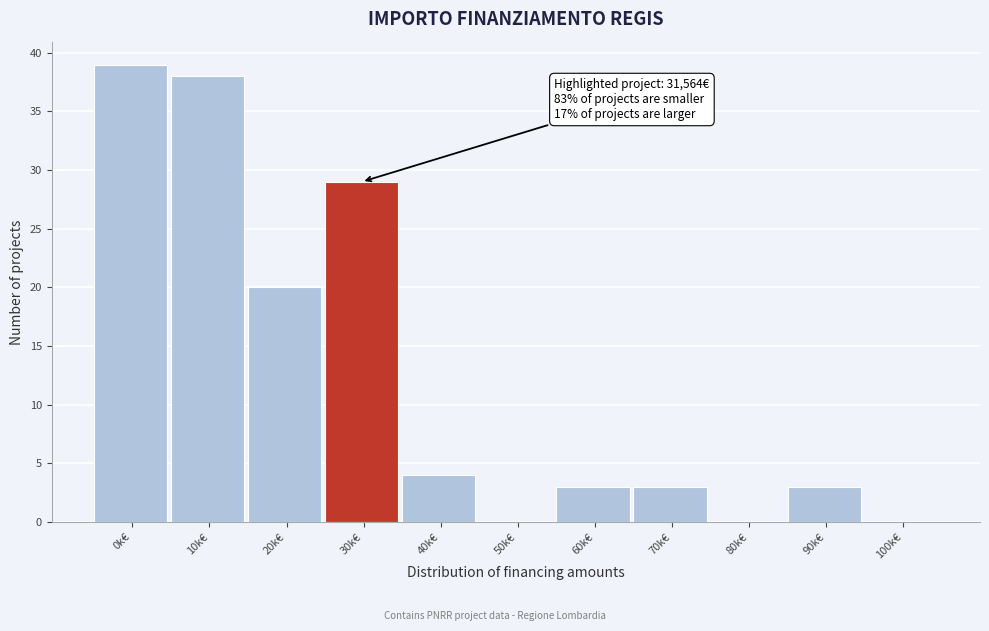

Reading left to right, transcribe all the data shown in this chart.

0k€=39	10k€=38	20k€=20	30k€=29	40k€=4	50k€=0	60k€=3	70k€=3	80k€=0	90k€=3	100k€=0